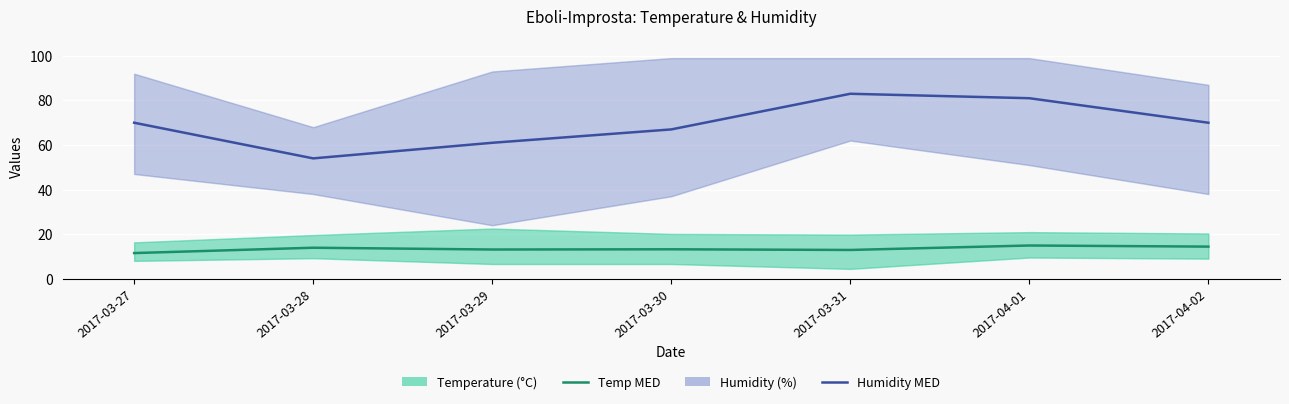

Which has a higher value, 2017-03-29 or 2017-03-31?

2017-03-29